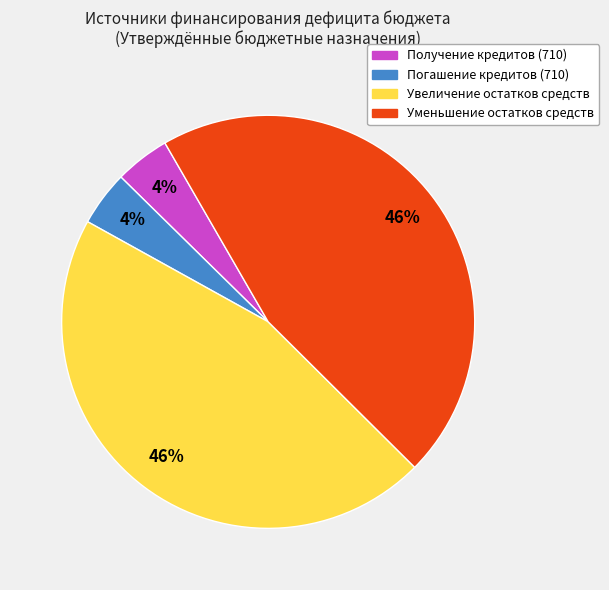

To the nearest percent, what is the average slice percentage?

25%